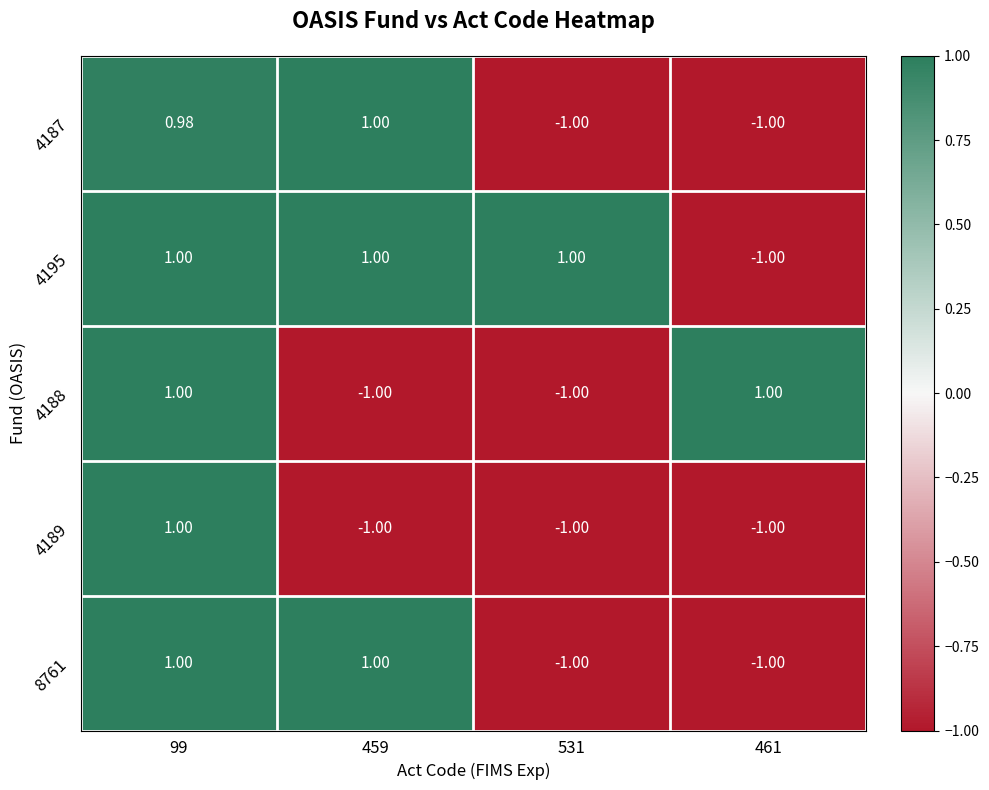

Is the value of 4189 at 461 greater than the value of 4195 at 459?

No